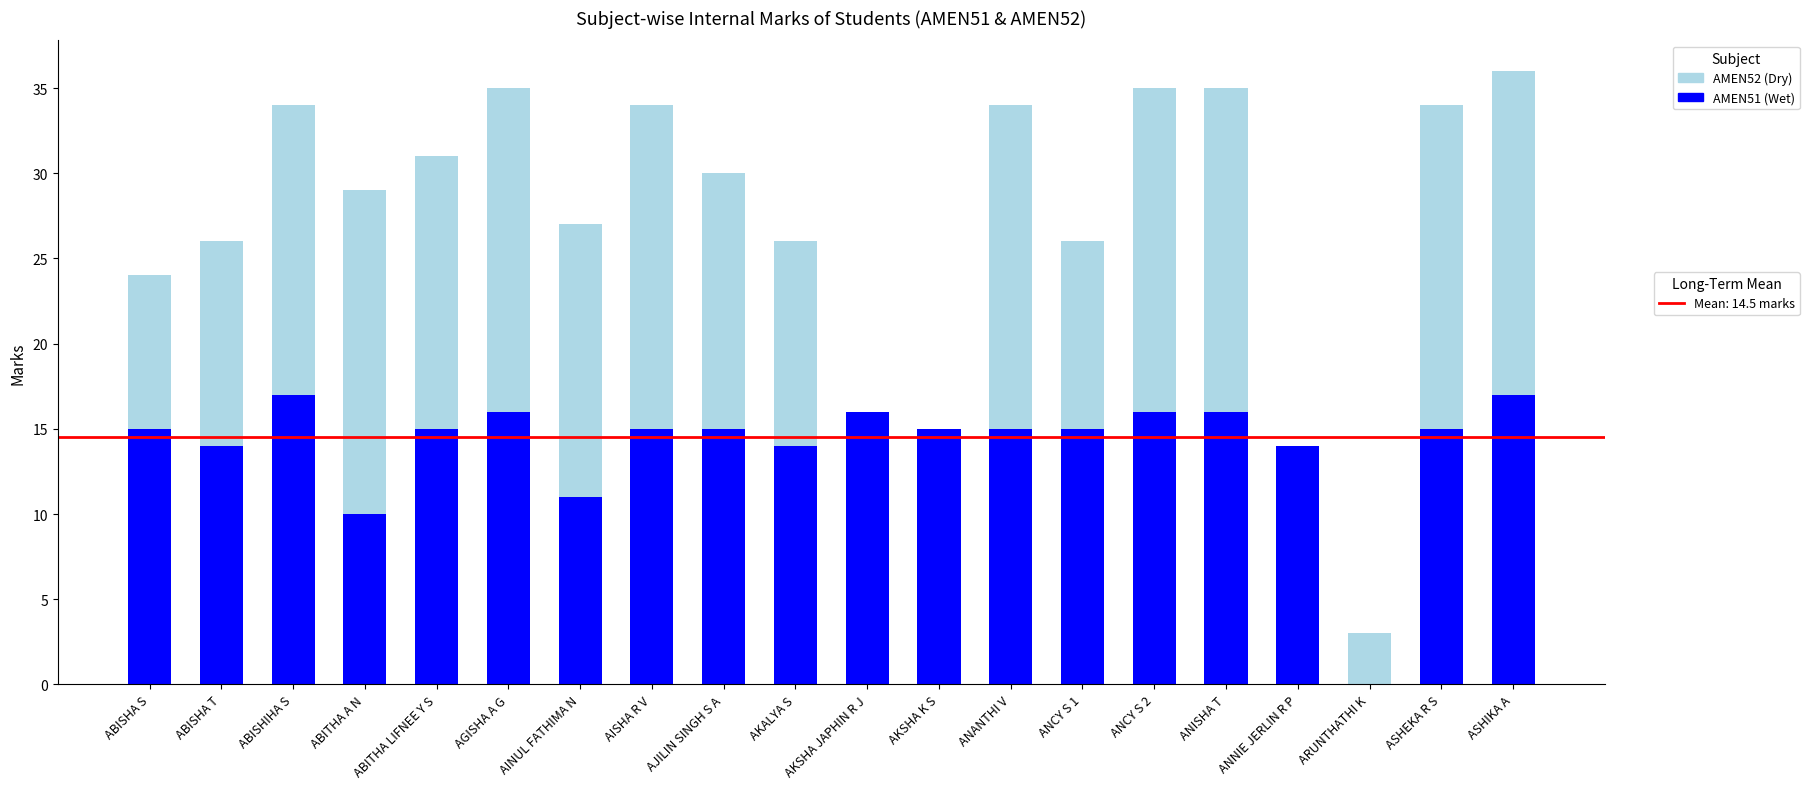

What is the total value across all series at ABISHIHA S?

34